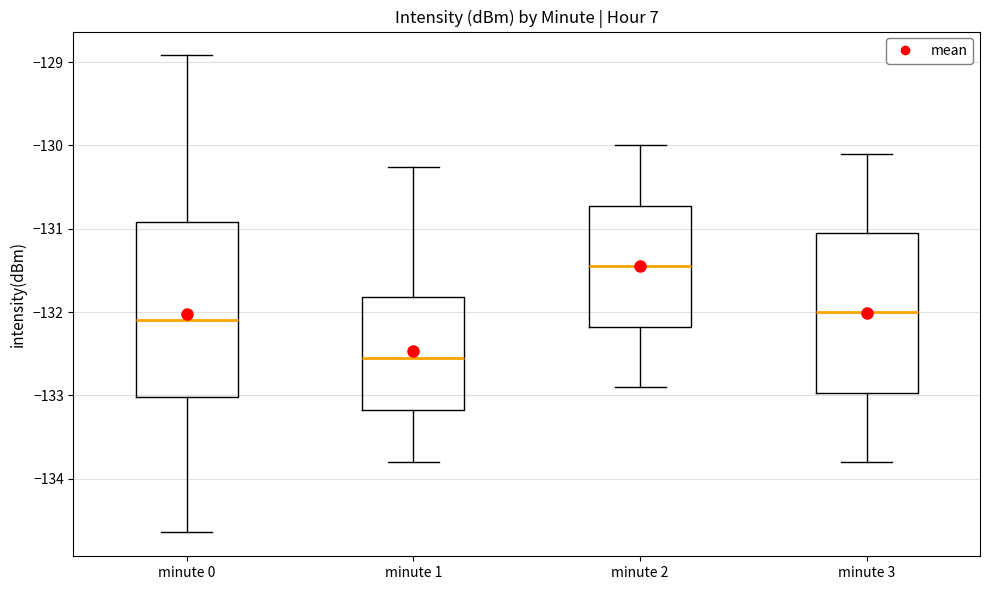

Where is the upper edge of the box for minute 0 on the y-axis? The values are not printed on the chart, so give them approximately, as read against the axis.

-130.9